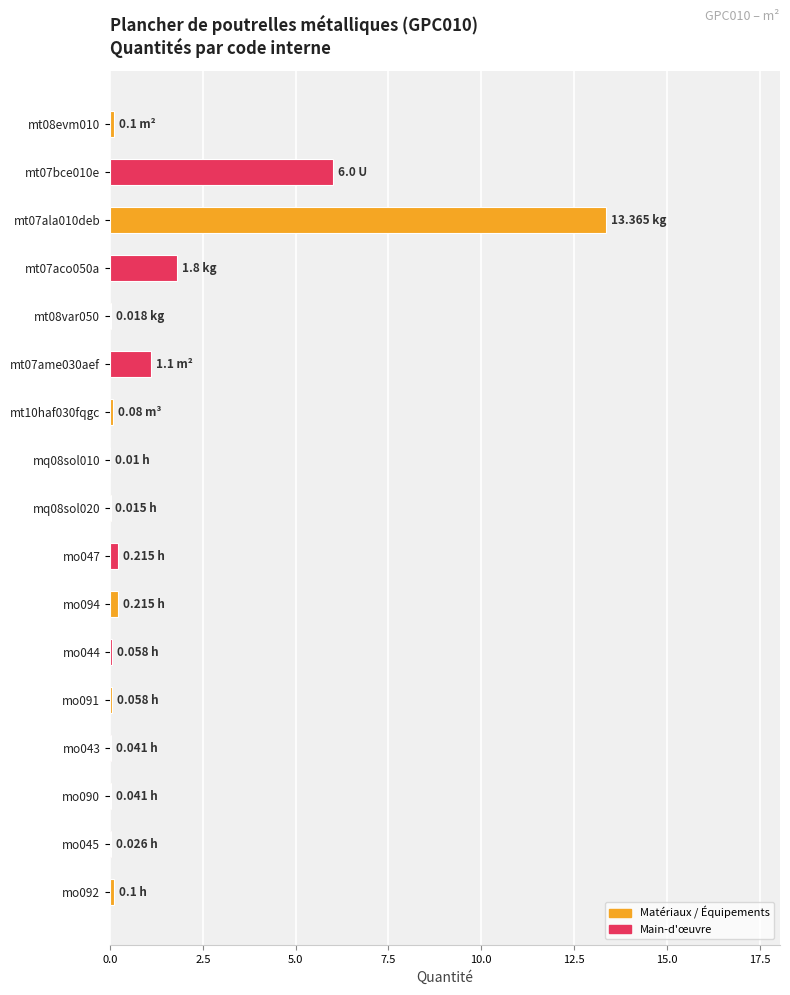

Which has a higher value, mt07bce010e or mt07ala010deb?

mt07ala010deb